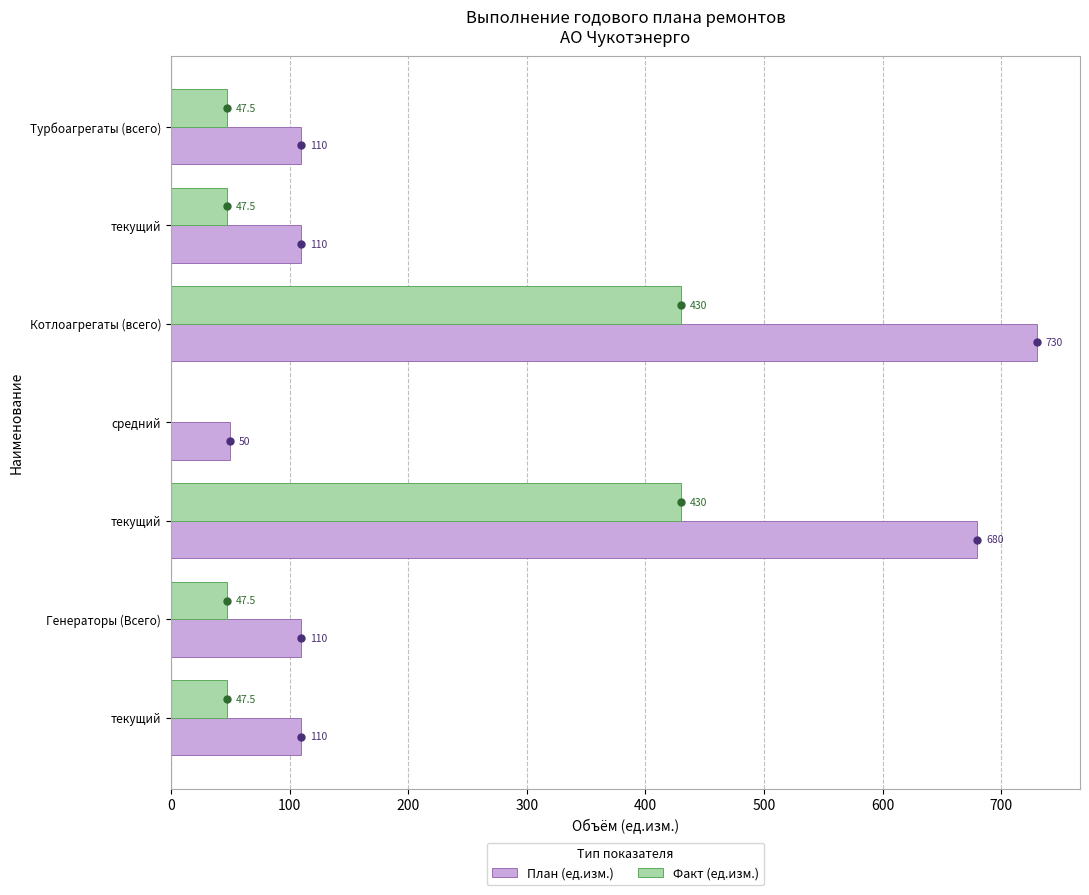

What is the sum of all План (ед.изм.) values?

1900.0